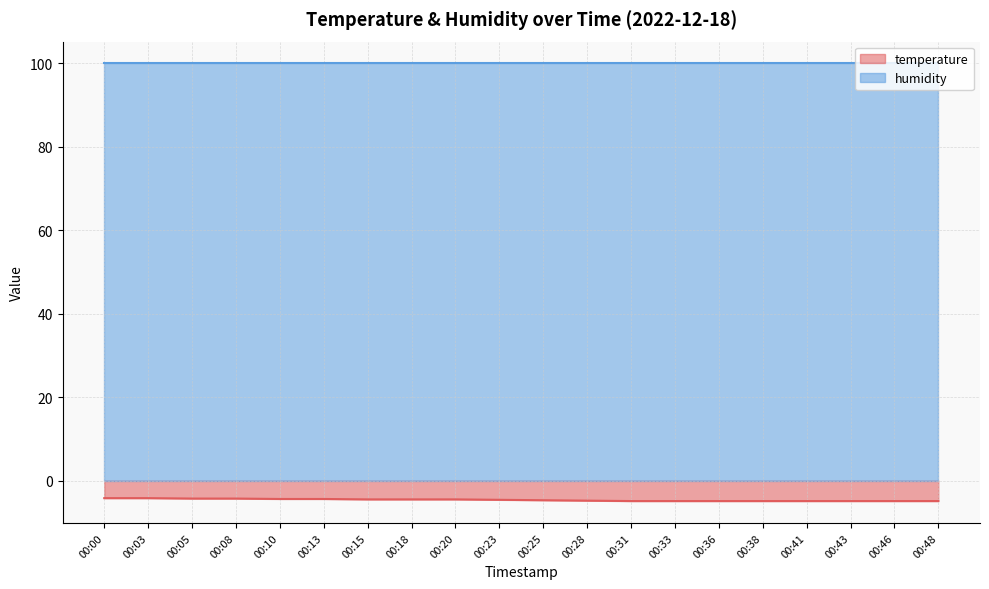

What is the average value?

-4.6